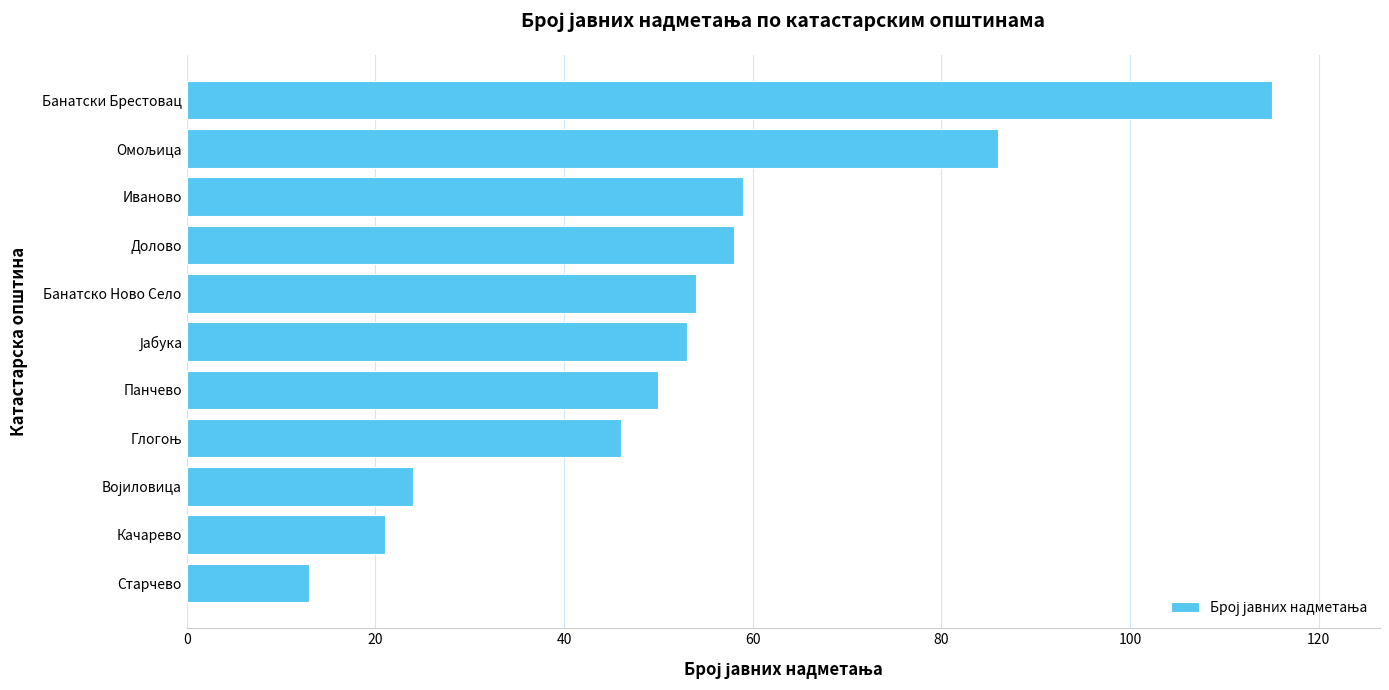

True or false: the data shows 31 at Банатско Ново Село.

False